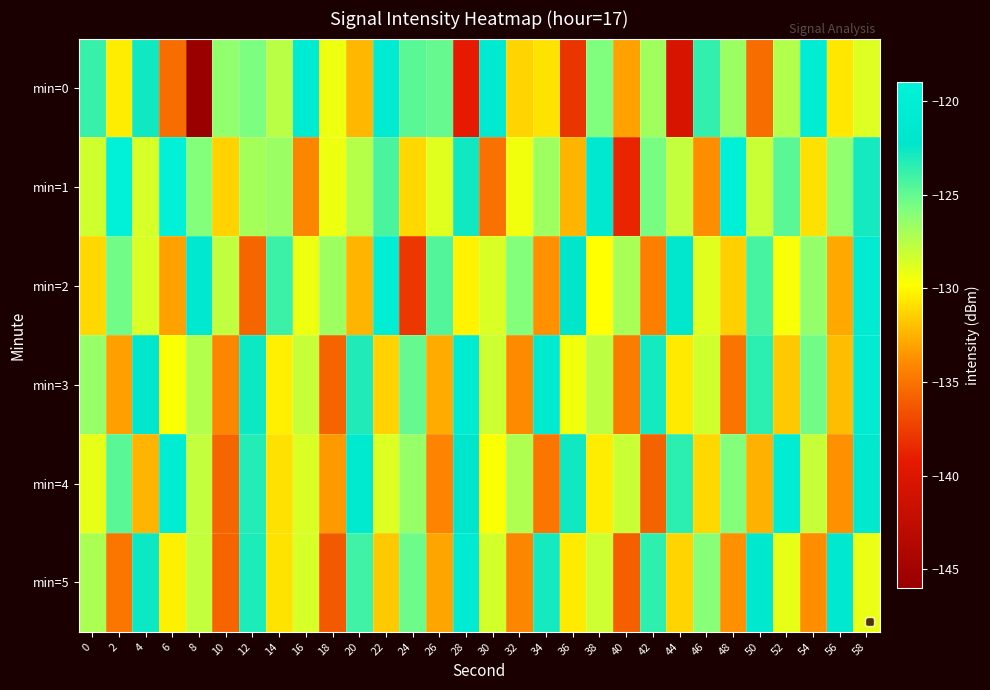

Rank the series by their maximum value, from lowest to highest.

min=5, min=3, min=0, min=4, min=2, min=1